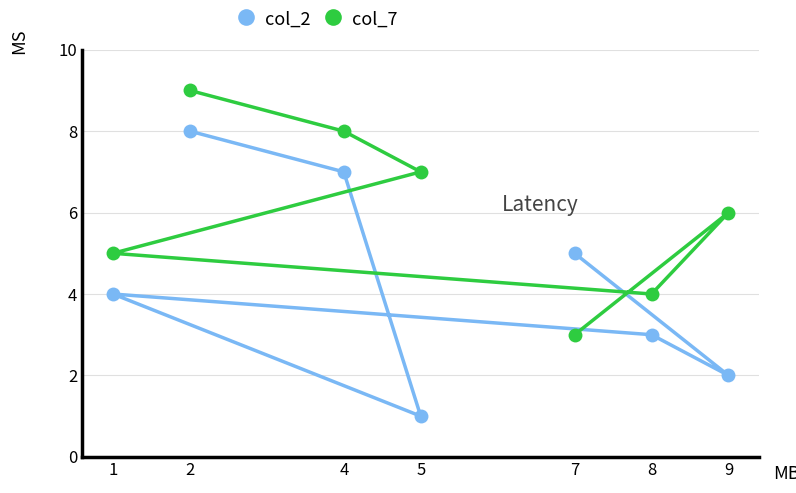

Which series has the largest range (max minus min)?

col_2